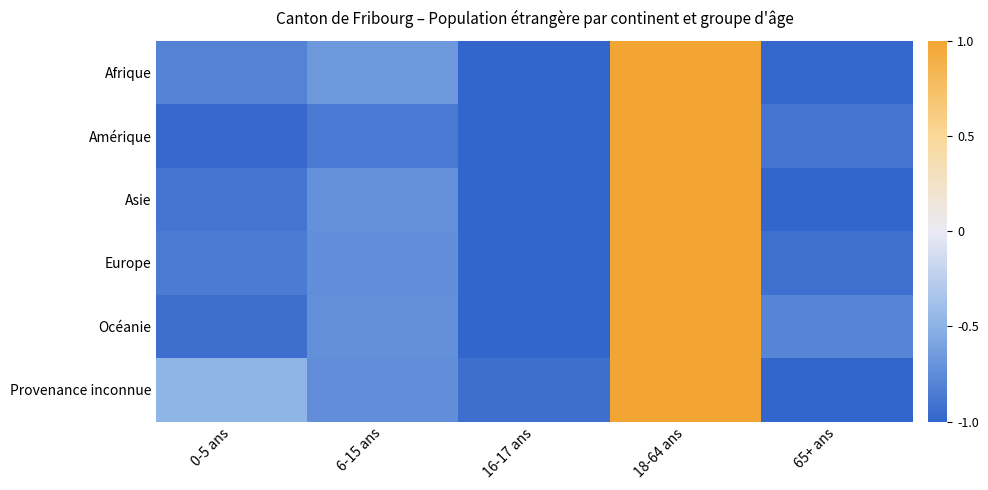

How many series are shown in this chart?

6